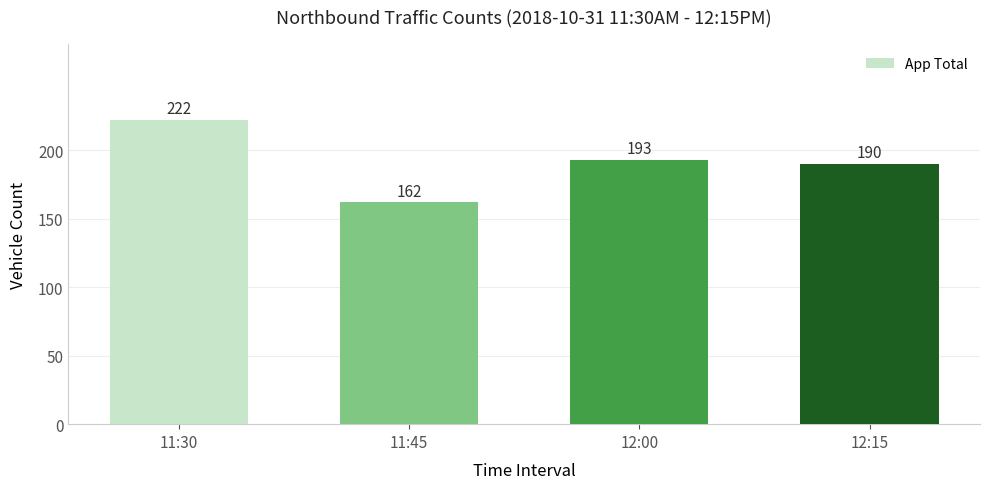

Rank the categories by value from highest to lowest.

11:30, 12:00, 12:15, 11:45